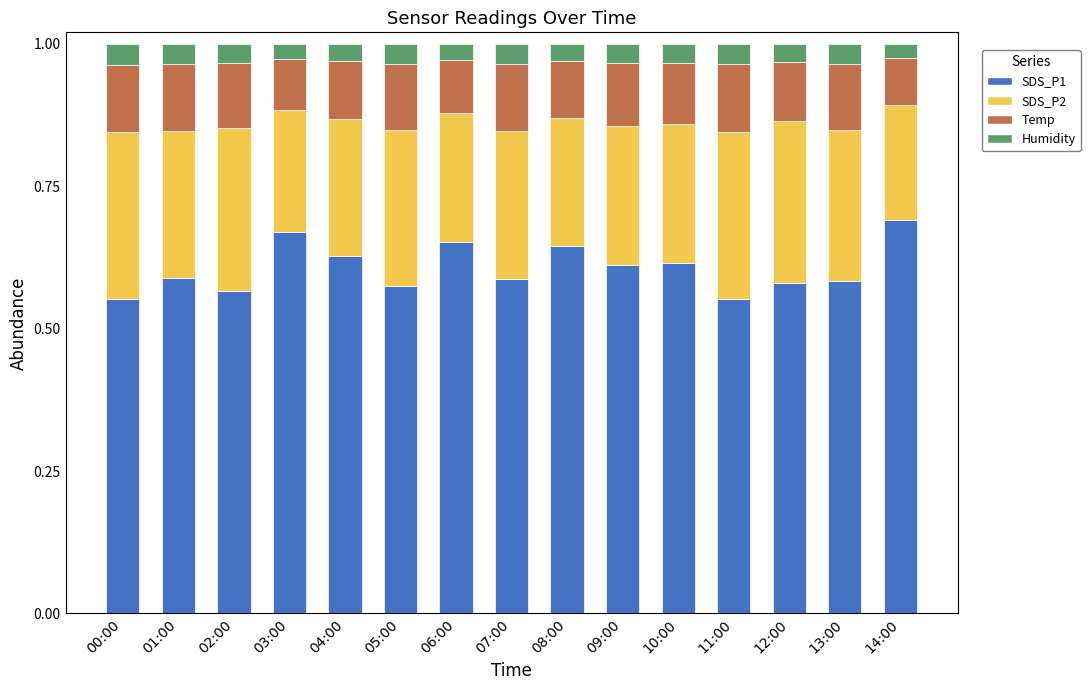

At which label does SDS_P1 reach its peak?

14:00